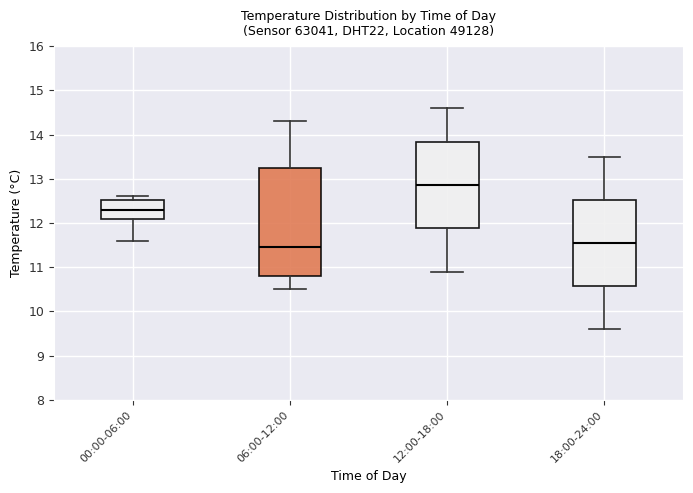

Which box has the highest median line?

12:00-18:00